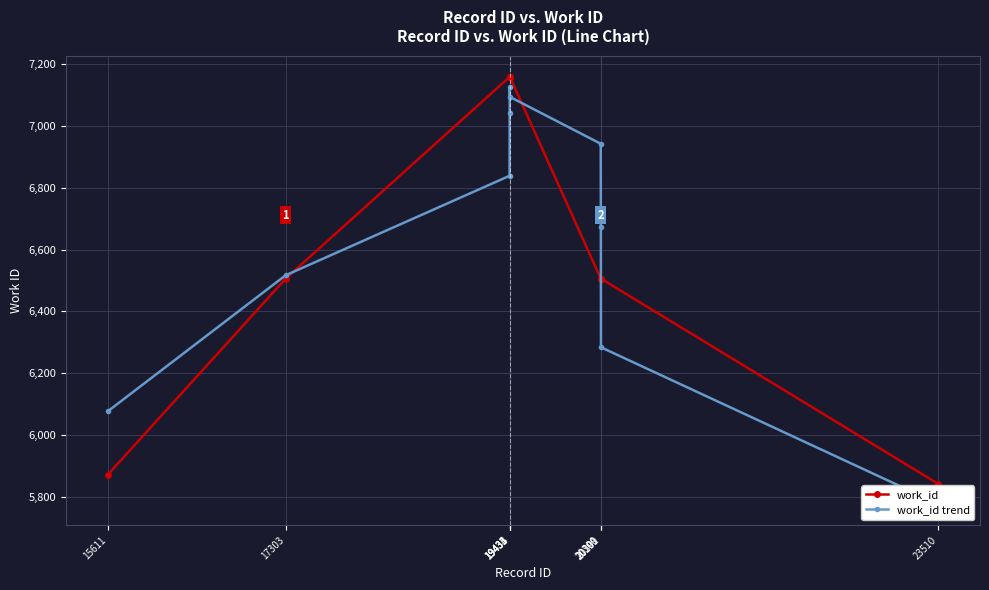

At which category does work_id trend reach its first local peak?

19434